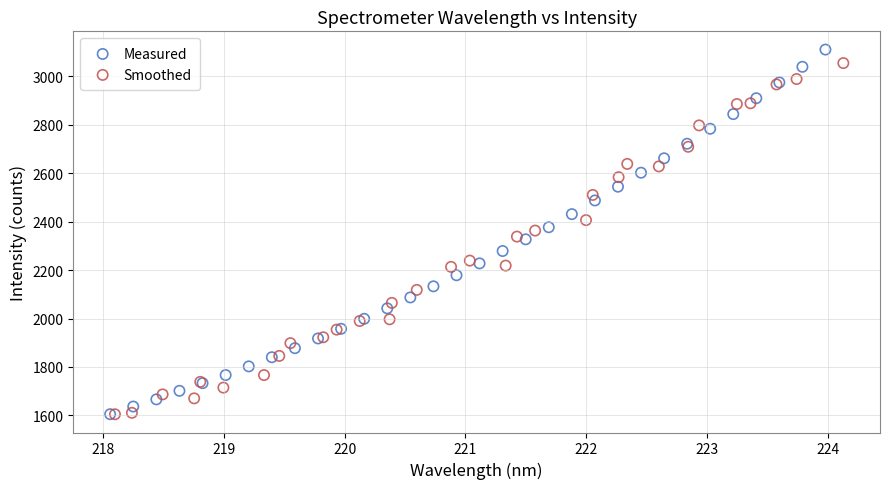

Which series has the largest Y range (max minus min)?

Measured